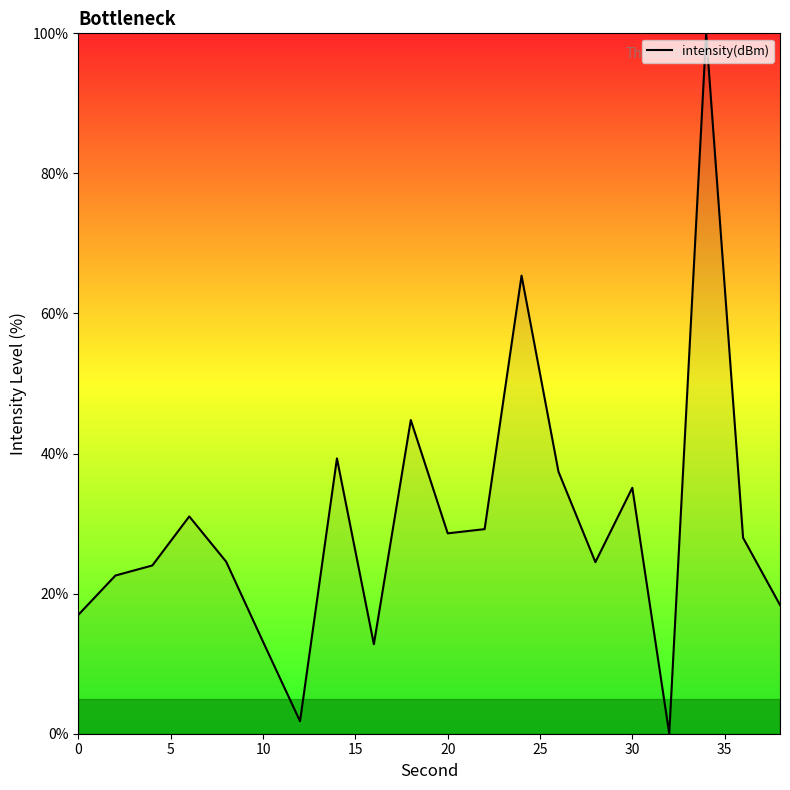

What is the difference between the maximum and minimum values?

100.0